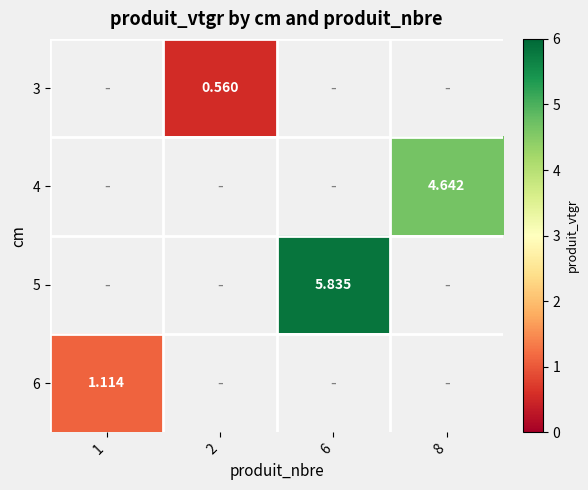

Which series has the largest range (max minus min)?

6